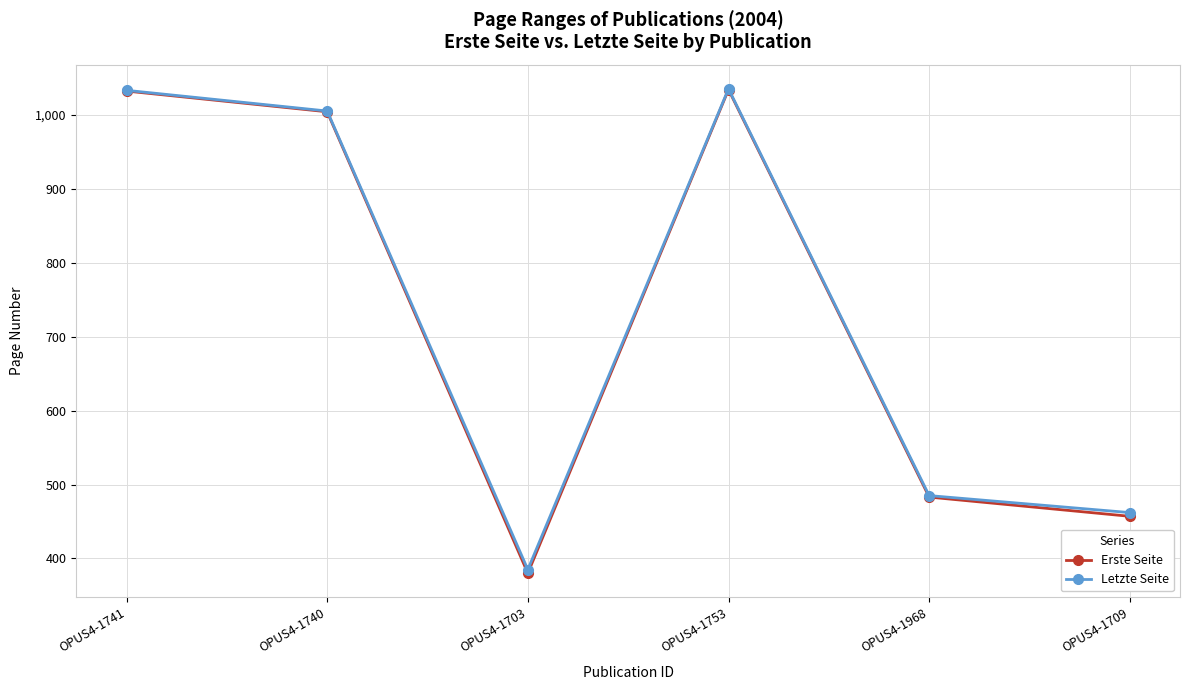

The value of Erste Seite at OPUS4-1968 is 483. True or false?

True